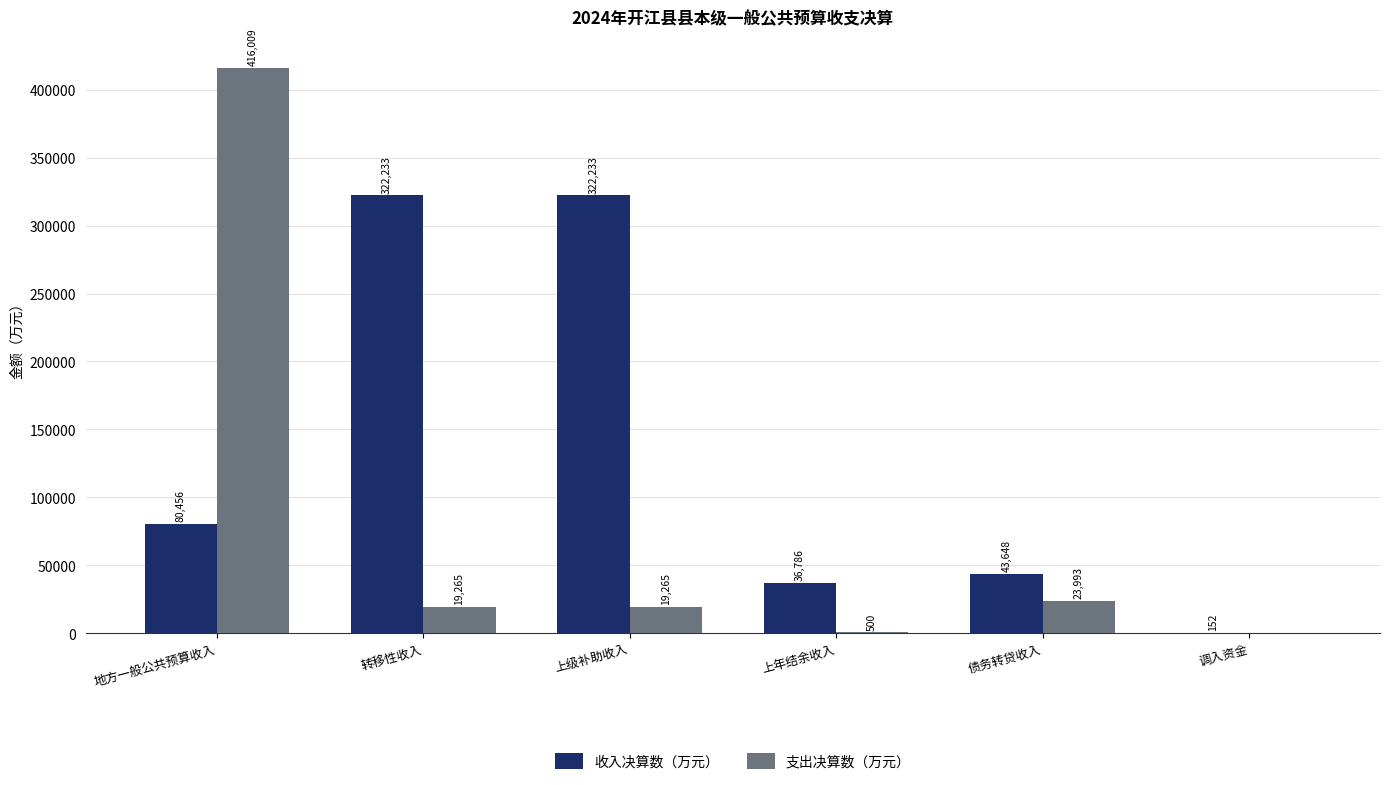

At which category does the chart reach its peak across all series?

地方一般公共预算收入